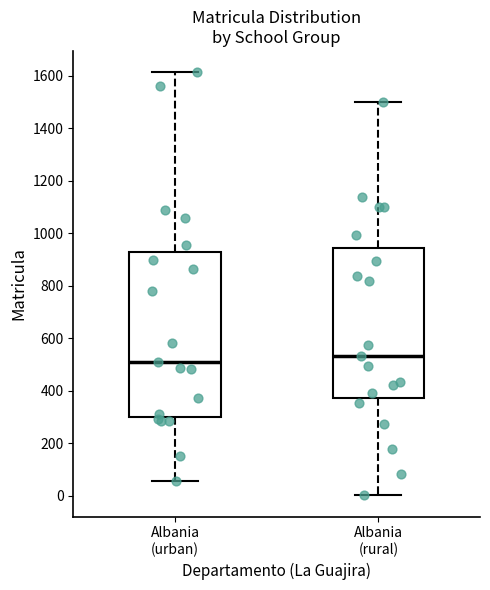

Which box is the tallest, from its lower edge to its upper edge?

Albania (urban)